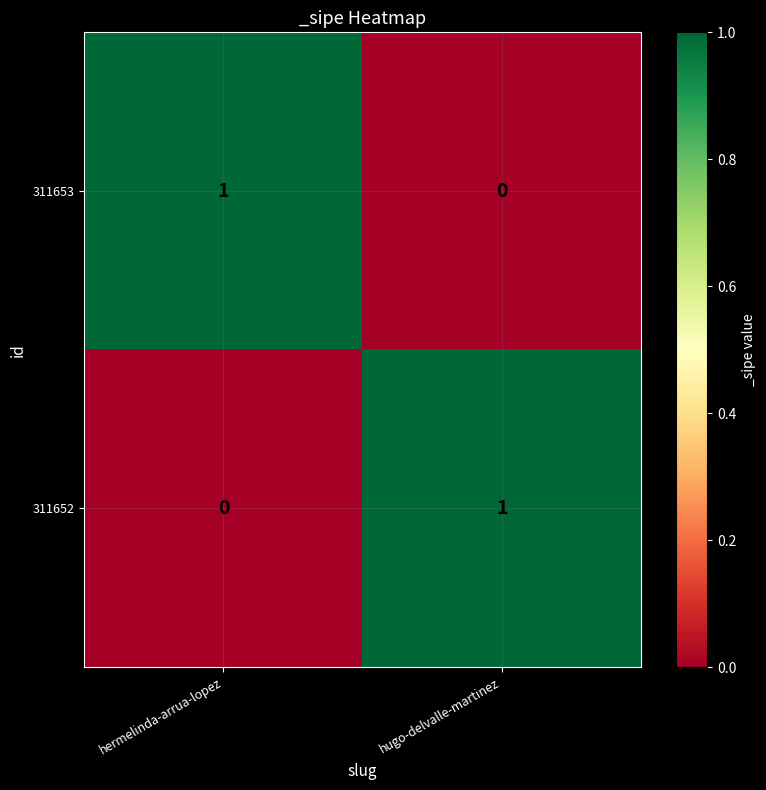

Is the value of 311653 at hugo-delvalle-martinez greater than the value of 311652 at hugo-delvalle-martinez?

No